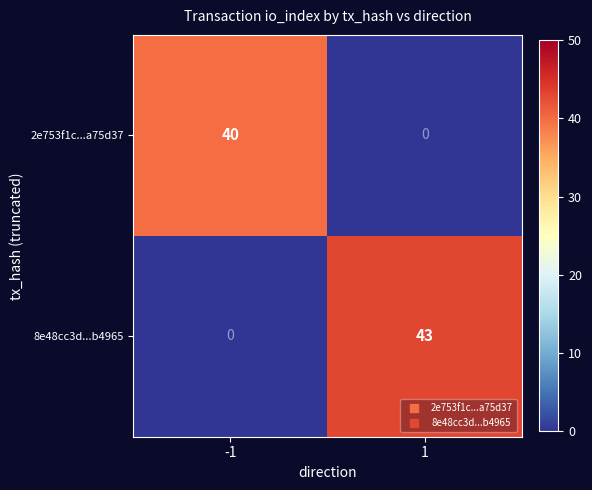

What is the sum of the 2e753f1c...a75d37 values at -1 and 1?

40